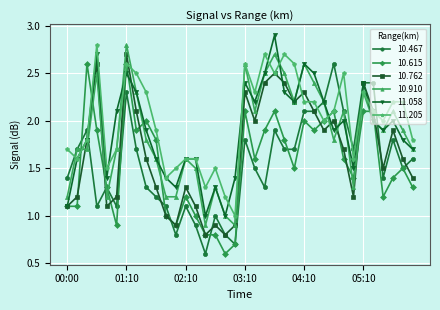

True or false: 10.762 has more than 1 points higher than both neighbors.

True